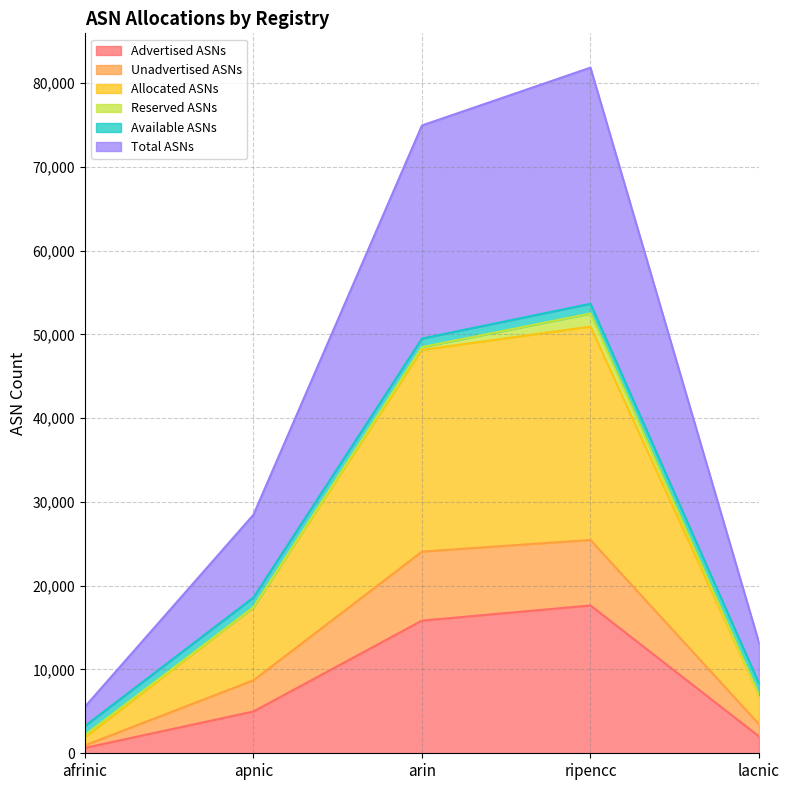

At which label does Advertised ASNs reach its peak?

ripencc